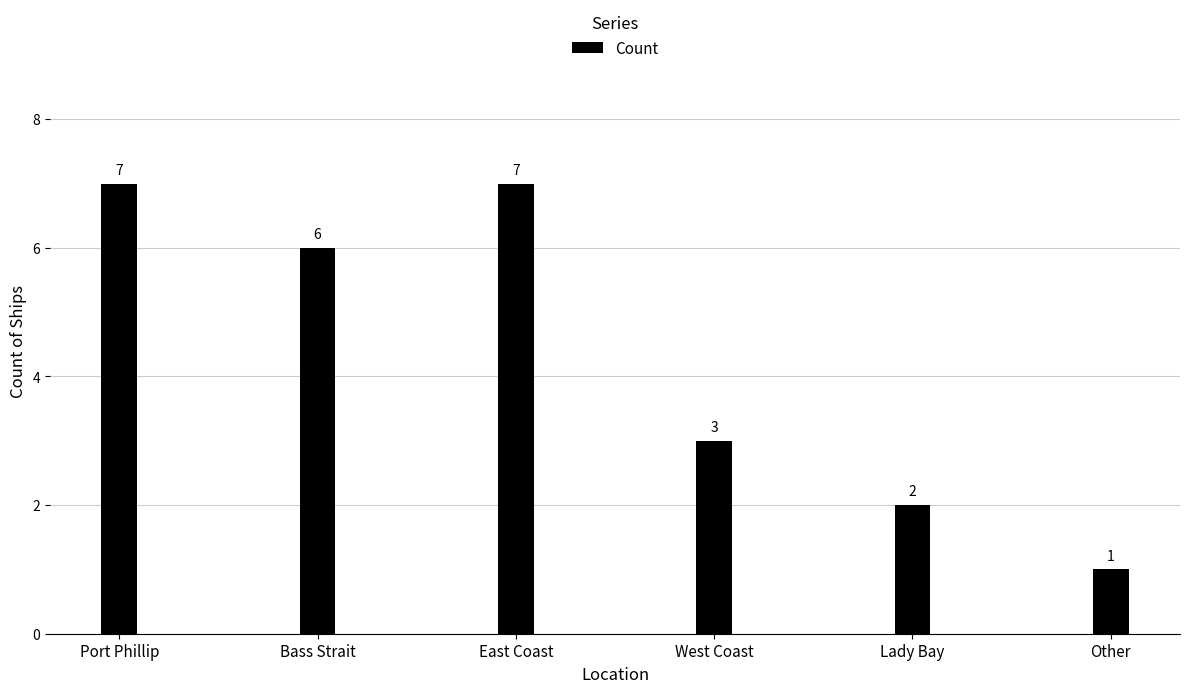

Reading left to right, transcribe all the data shown in this chart.

7	6	7	3	2	1